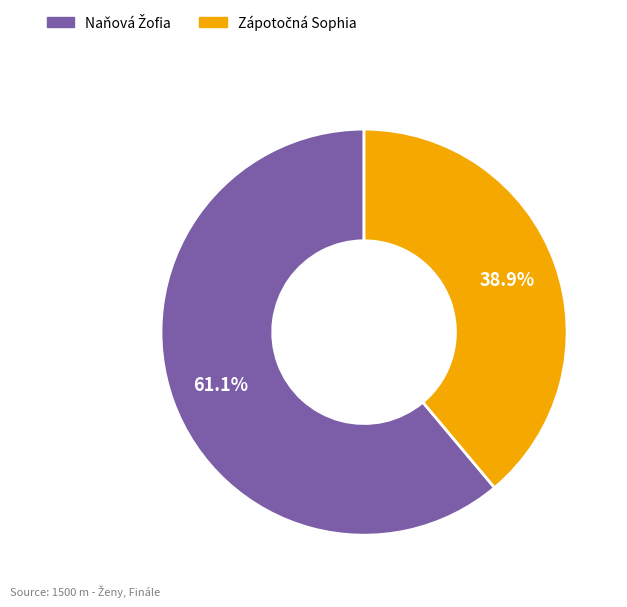

Does any single category account for the majority?

Yes